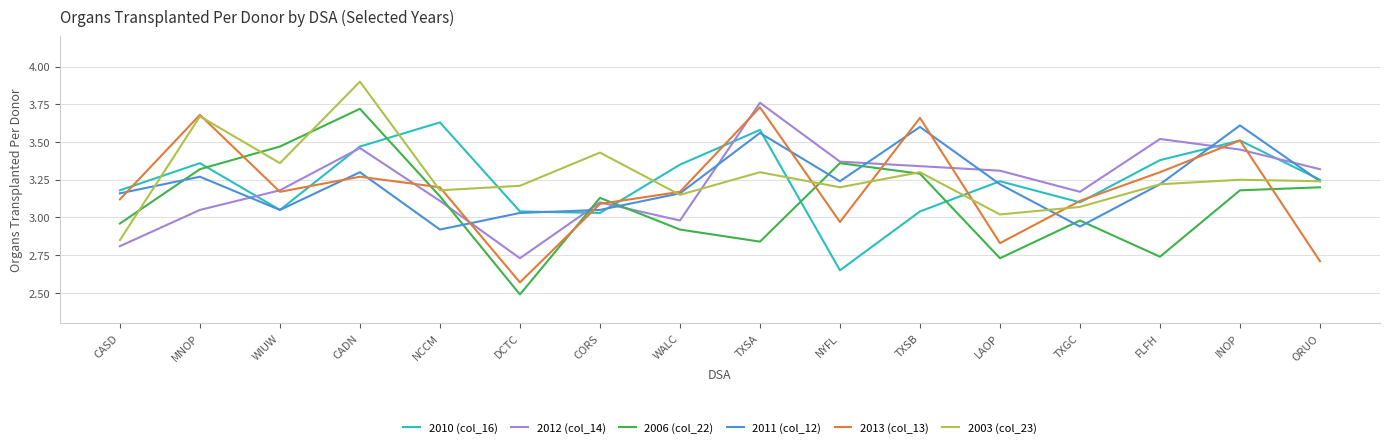

Where does the 2011 (col_12) series first go above 3?

CASD